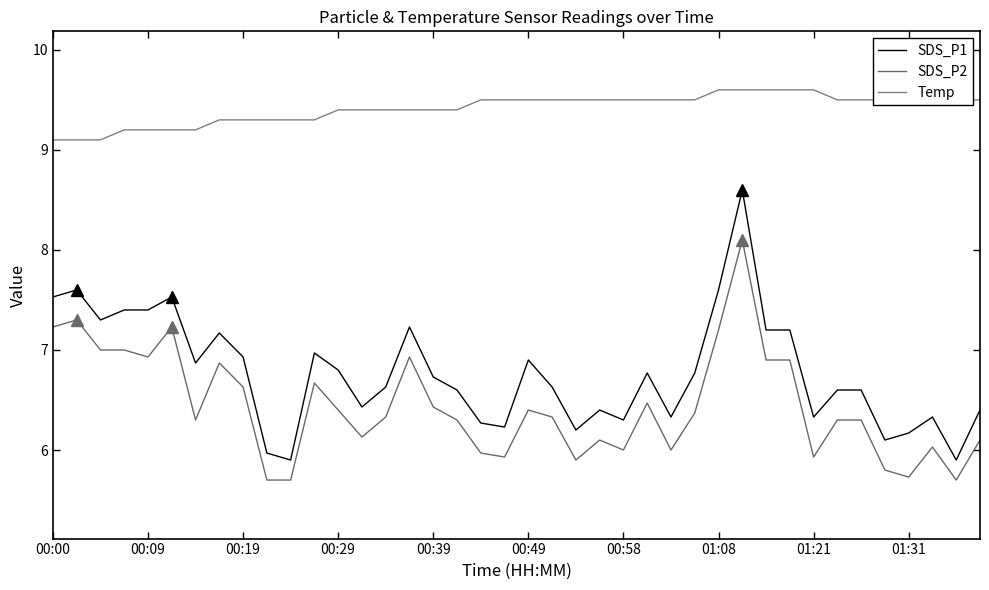

True or false: Temp and SDS_P2 cross at least once.

False